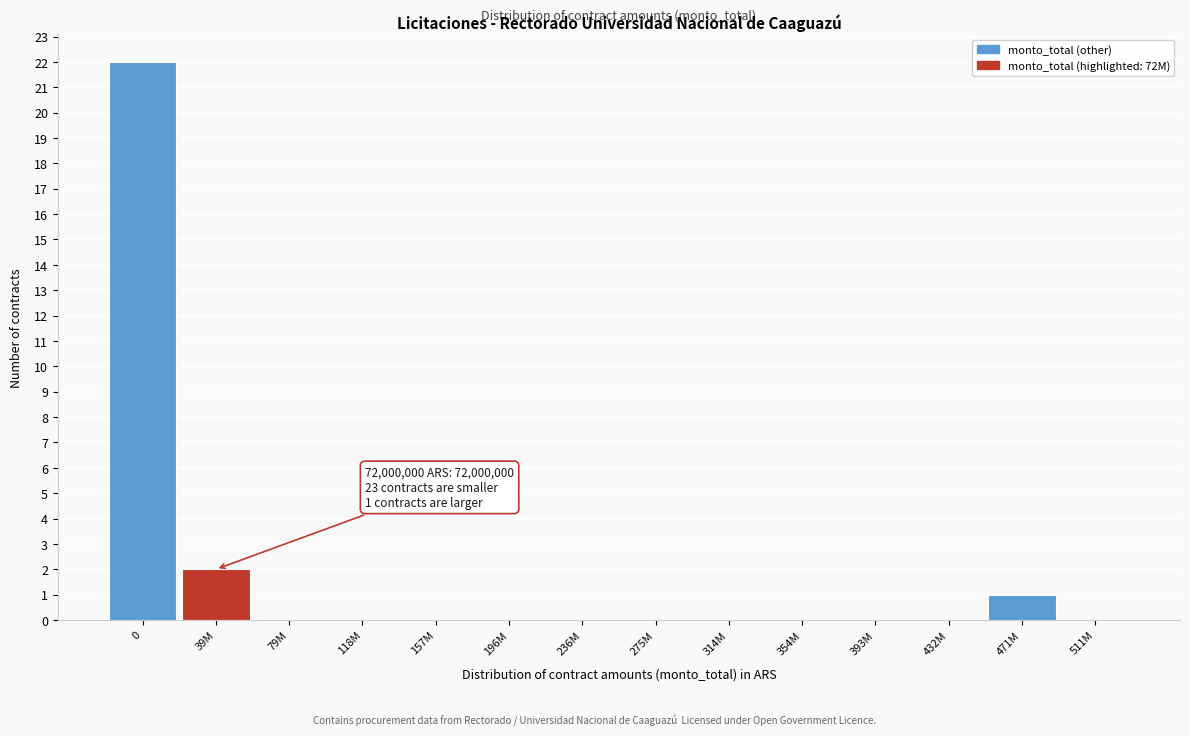

Reading right to left, list all the values displayed in this chart.

511M=0	471M=1	432M=0	393M=0	354M=0	314M=0	275M=0	236M=0	196M=0	157M=0	118M=0	79M=0	39M=2	0=22